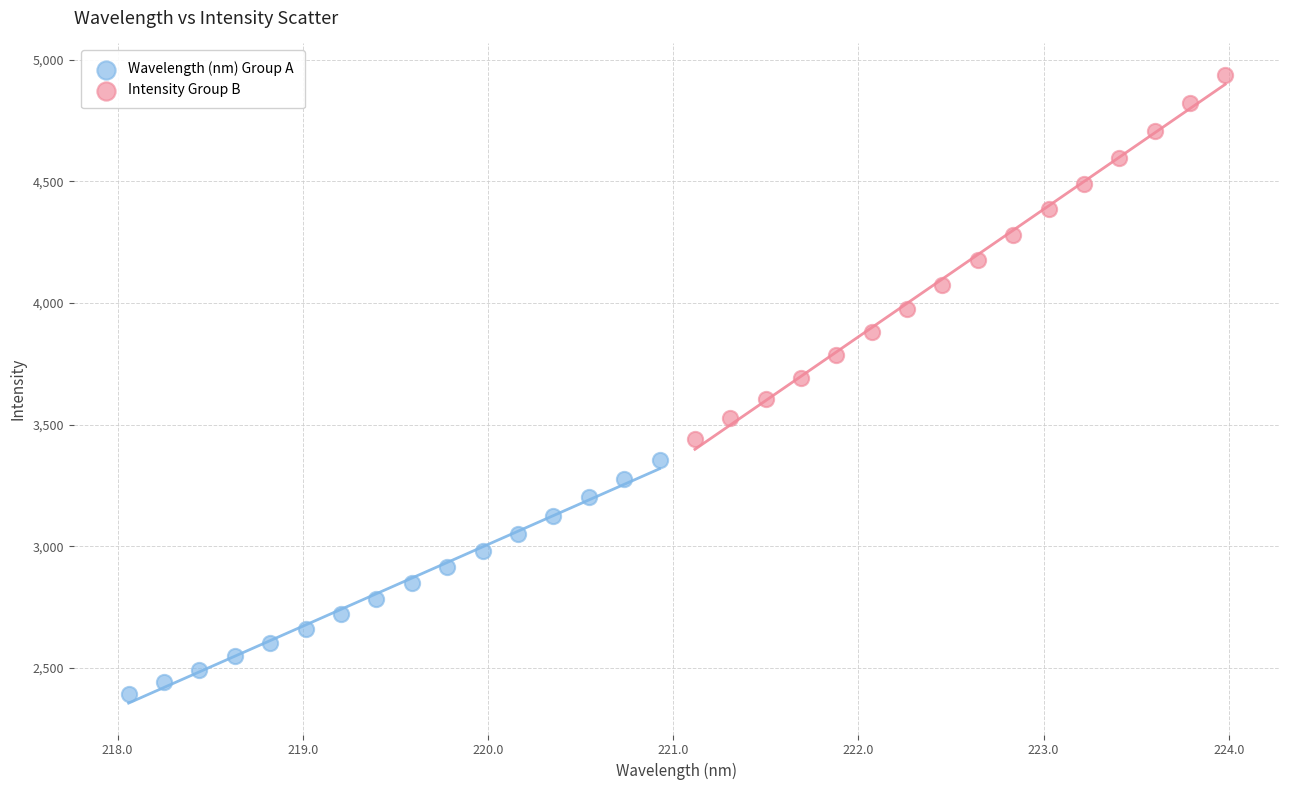

Which series reaches the minimum Y coordinate?

Wavelength (nm) Group A